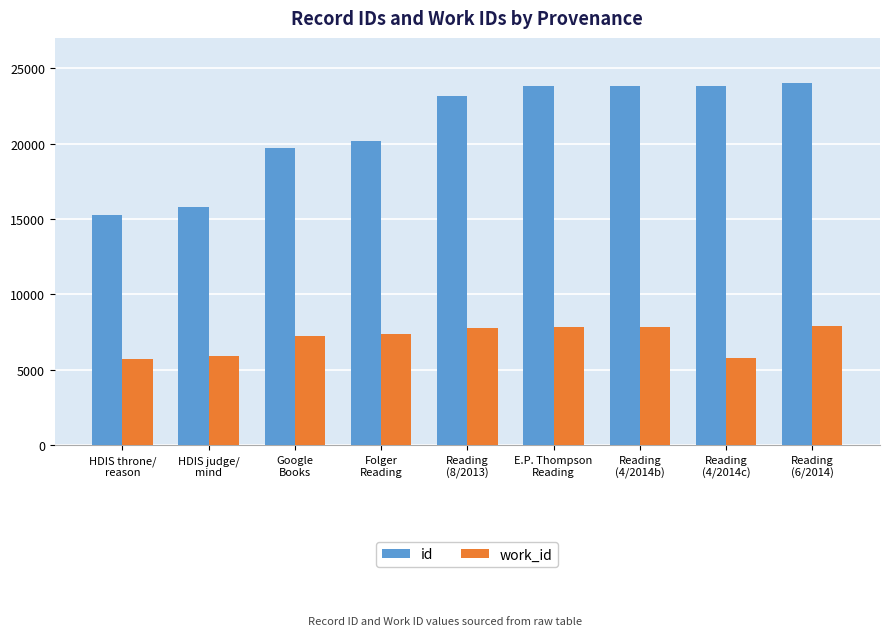

What is the sum of all work_id values?

63472